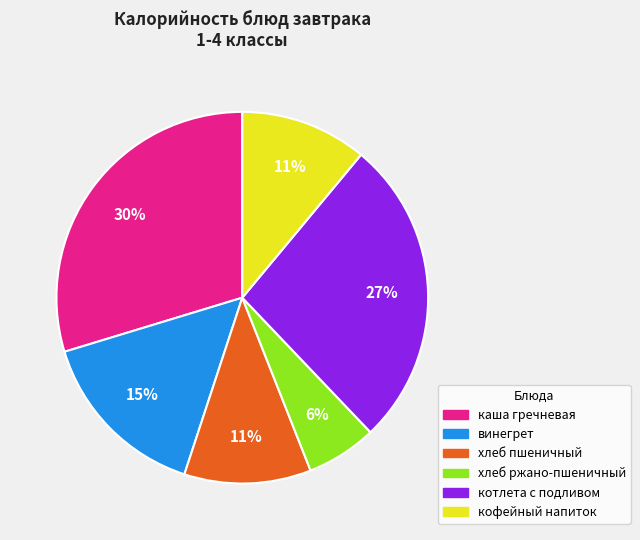

Which category has the smallest portion of the pie?

хлеб ржано-пшеничный